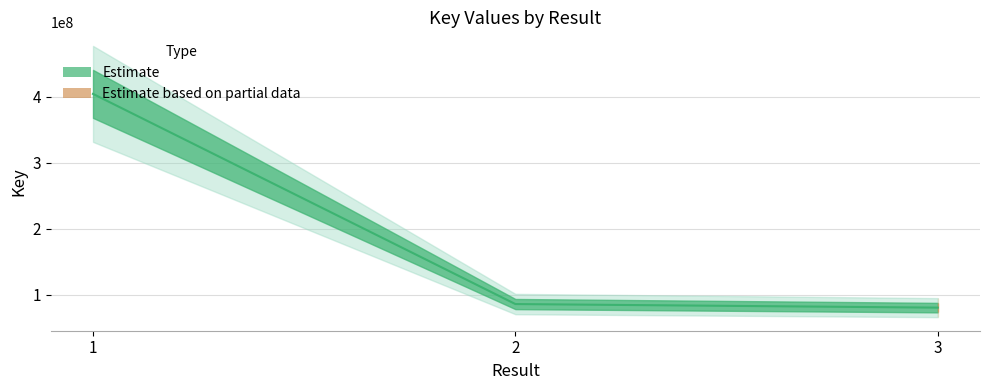

Rank the categories by value from lowest to highest.

3, 2, 1